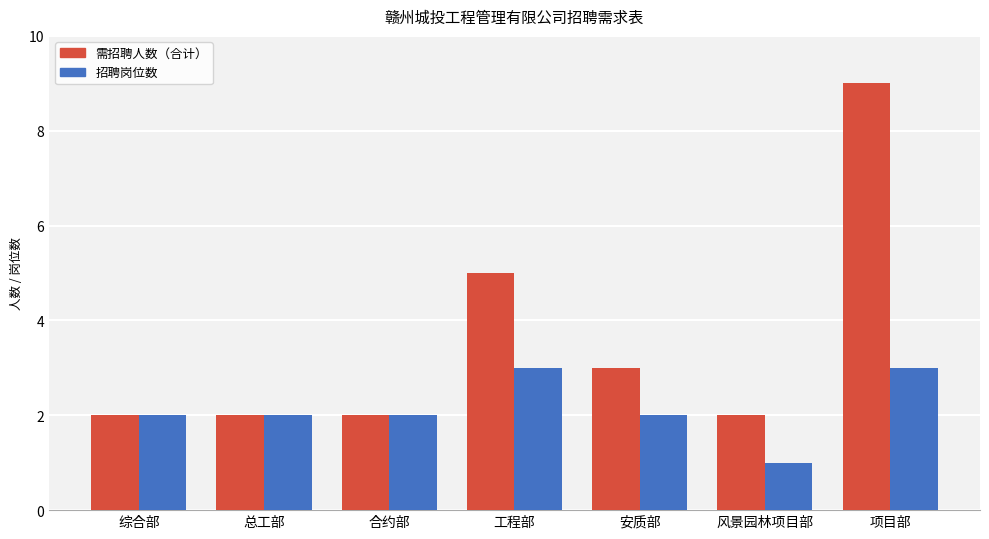

Read the 招聘岗位数 value at 工程部.

3